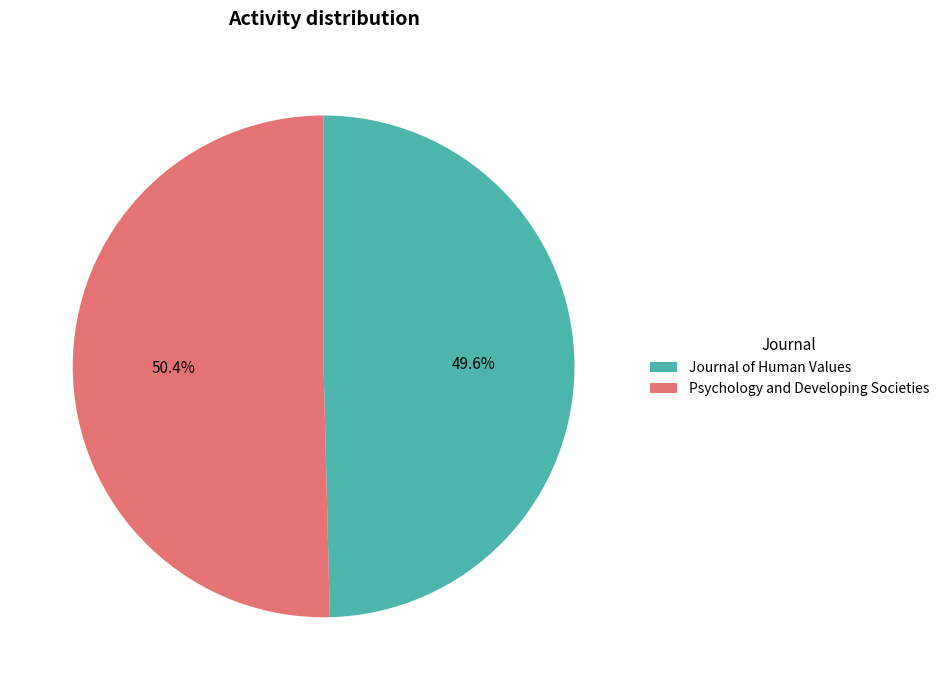

What percentage do Journal of Human Values and Psychology and Developing Societies together represent?

100.0%